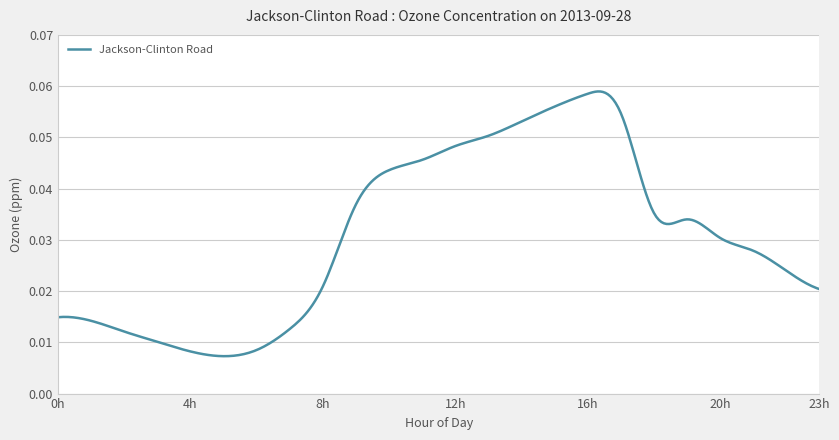

What is the difference between the maximum and minimum values?

0.1